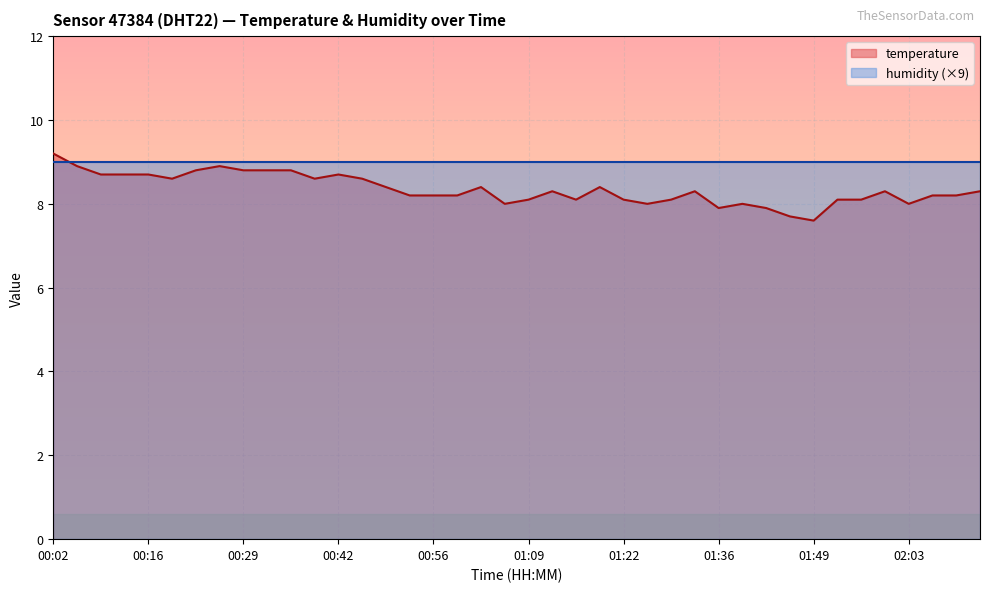

What is the sum of all values?

333.9